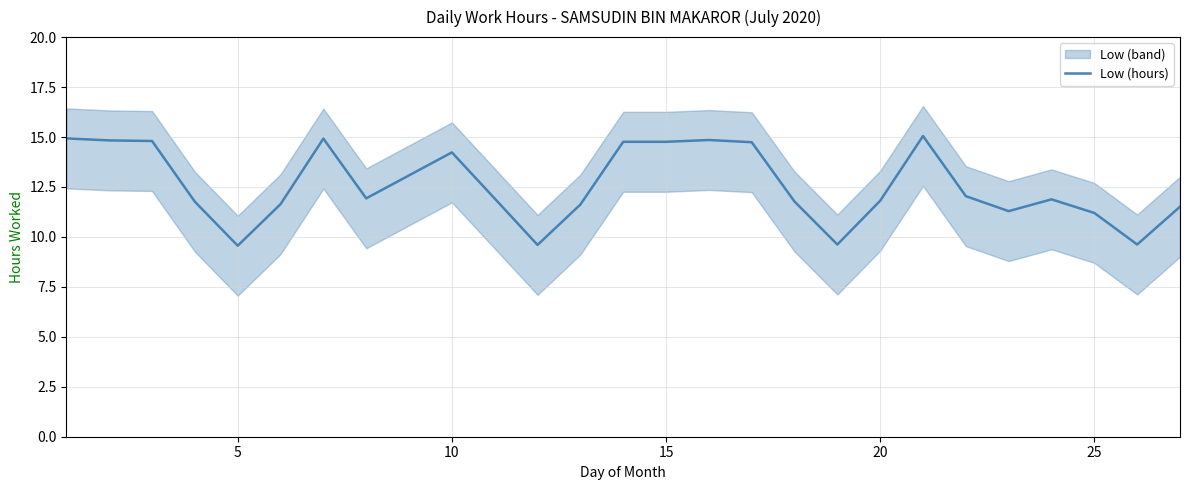

Is it true that Low (hours) equals 14.8 at 15?

True